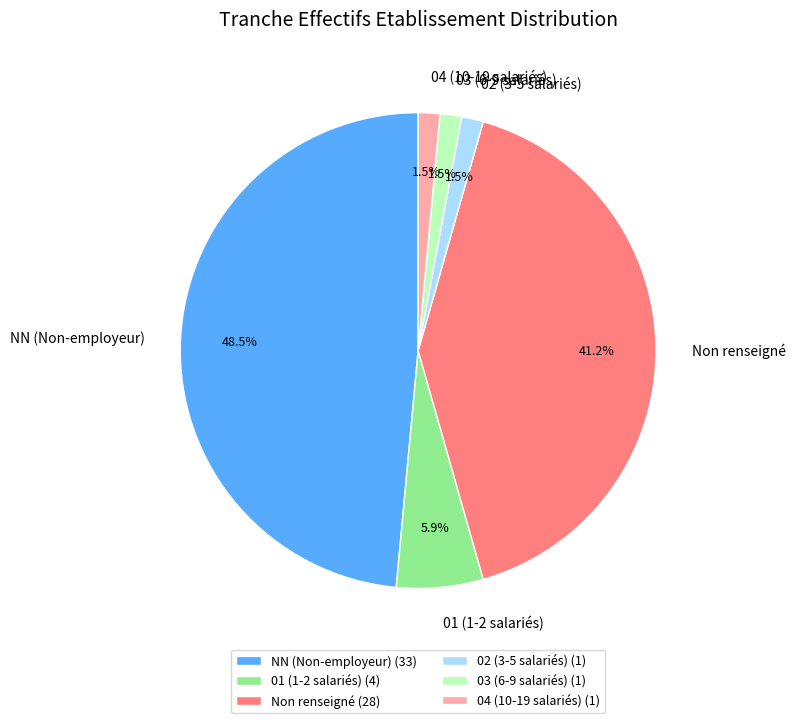

Count the number of slices in the pie.

6